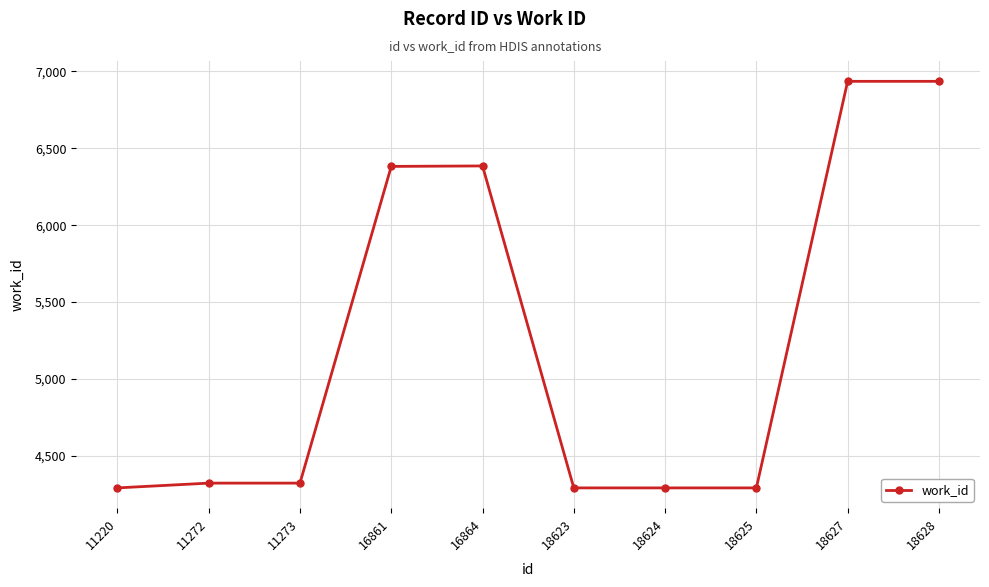

Is this an area chart (filled region under the line)?

No